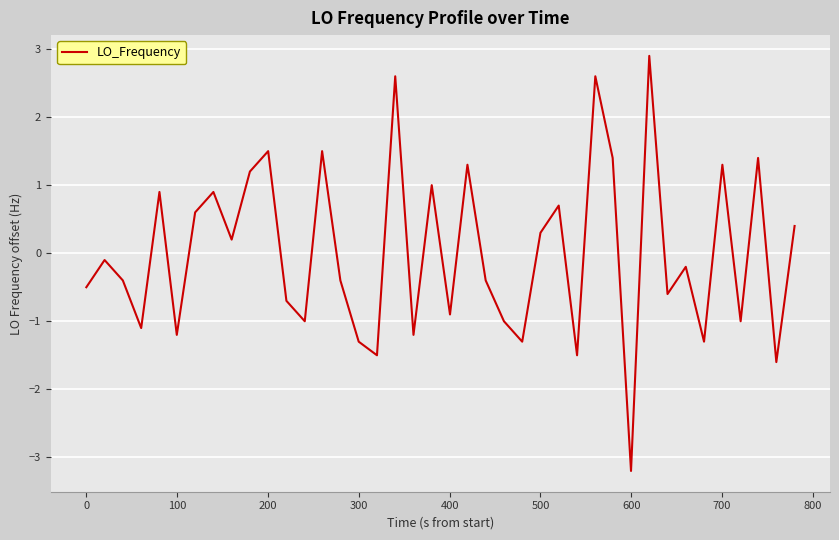

What is the difference between the maximum and minimum values?

6.1